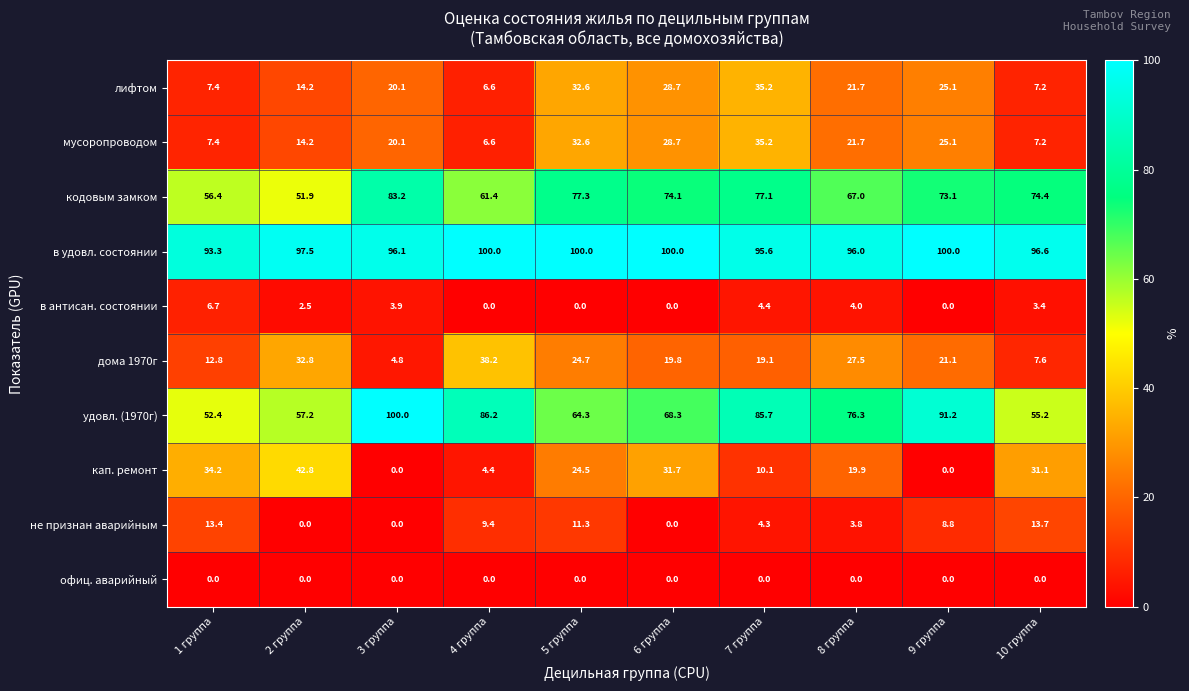

The мусоропроводом series shows 14.2 at 2 группа. True or false?

True